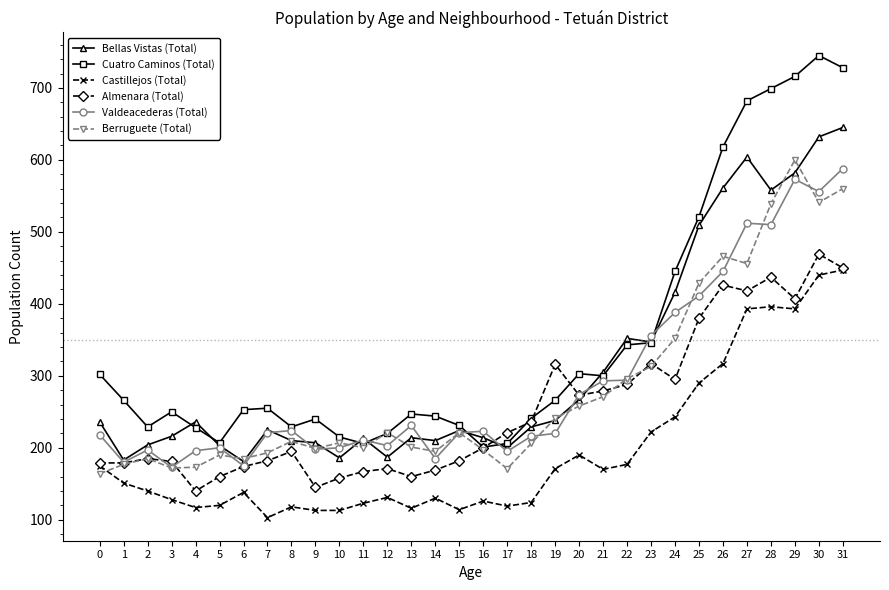

At which category does Valdeacederas (Total) reach its first local peak?

2